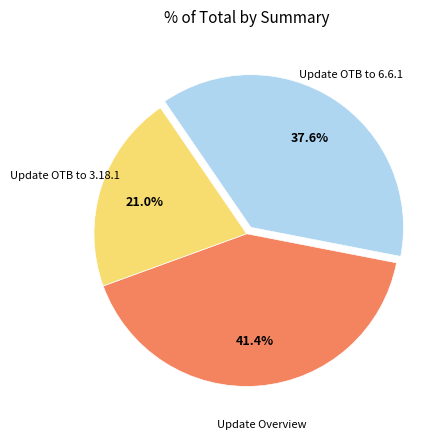

Does any single category account for the majority?

No